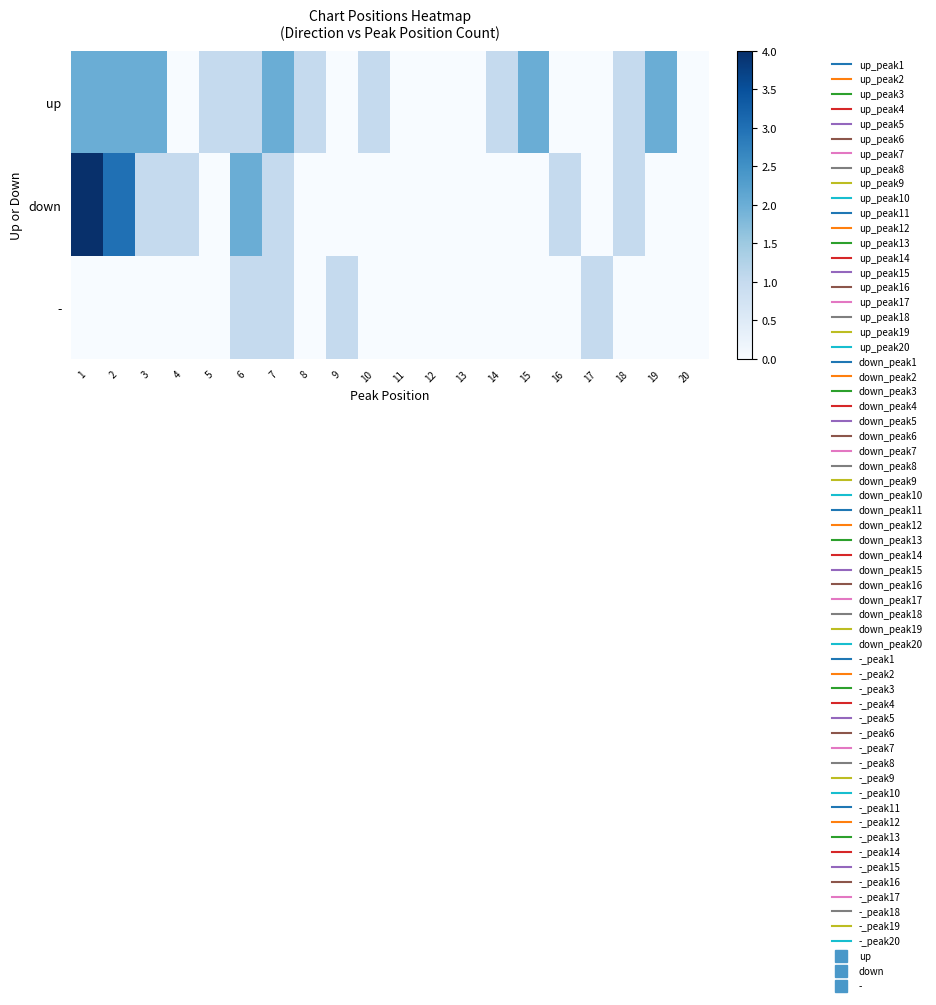

List the series in order of their peak value, highest first.

down, up, -